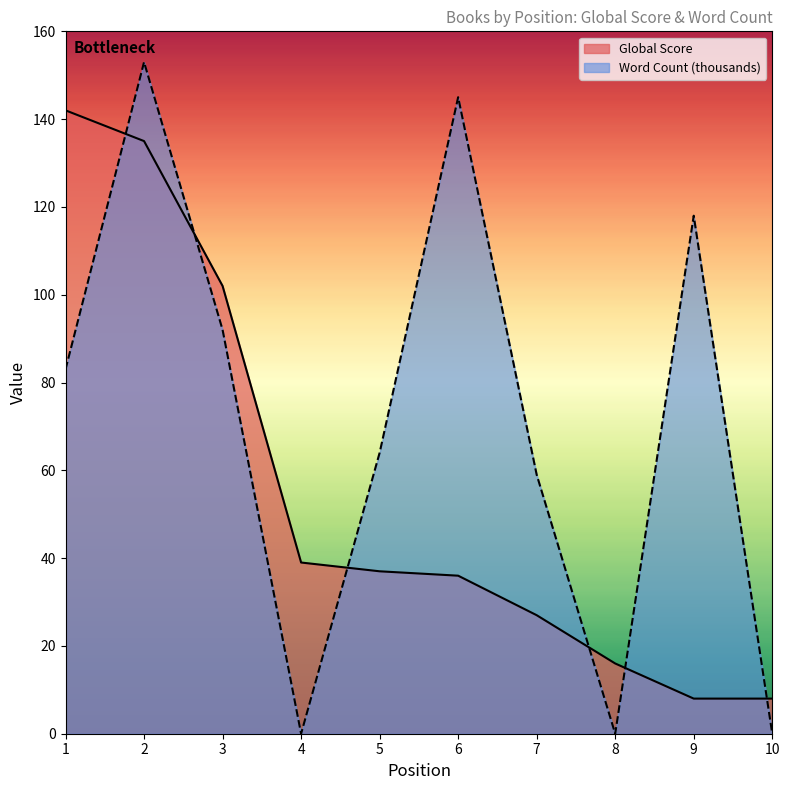

Where is Global Score nearest to the value 75?

3